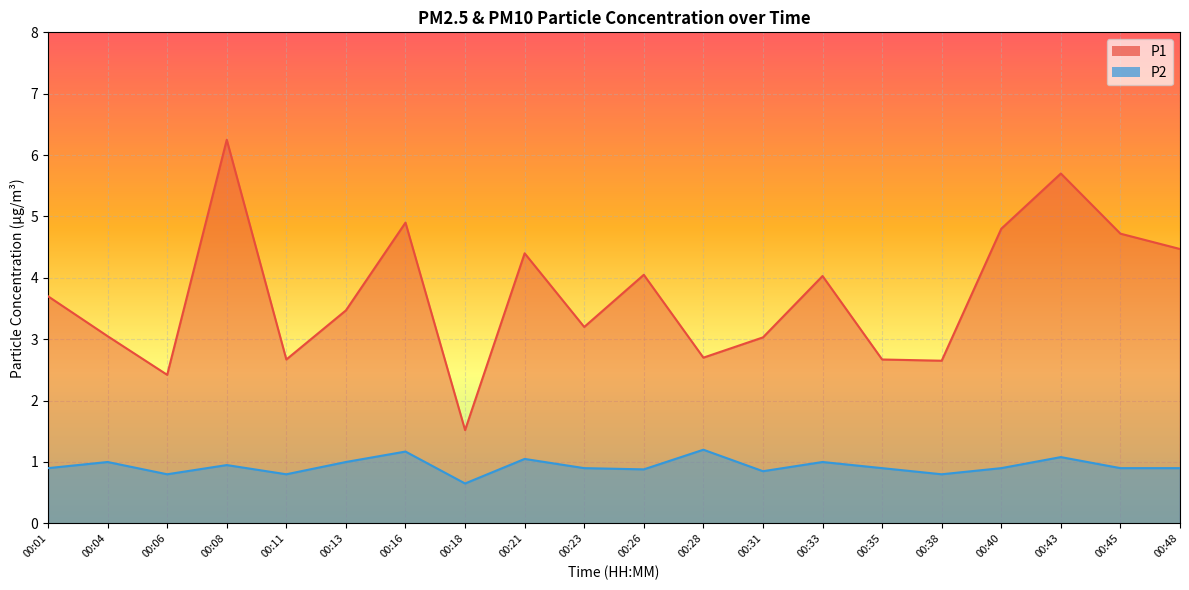

What is the value of the P1 point at the 2nd from the left?

3.0